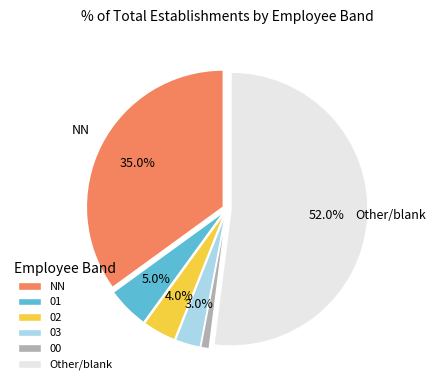

Combined, what portion of the pie is 01 and 03?

8.0%